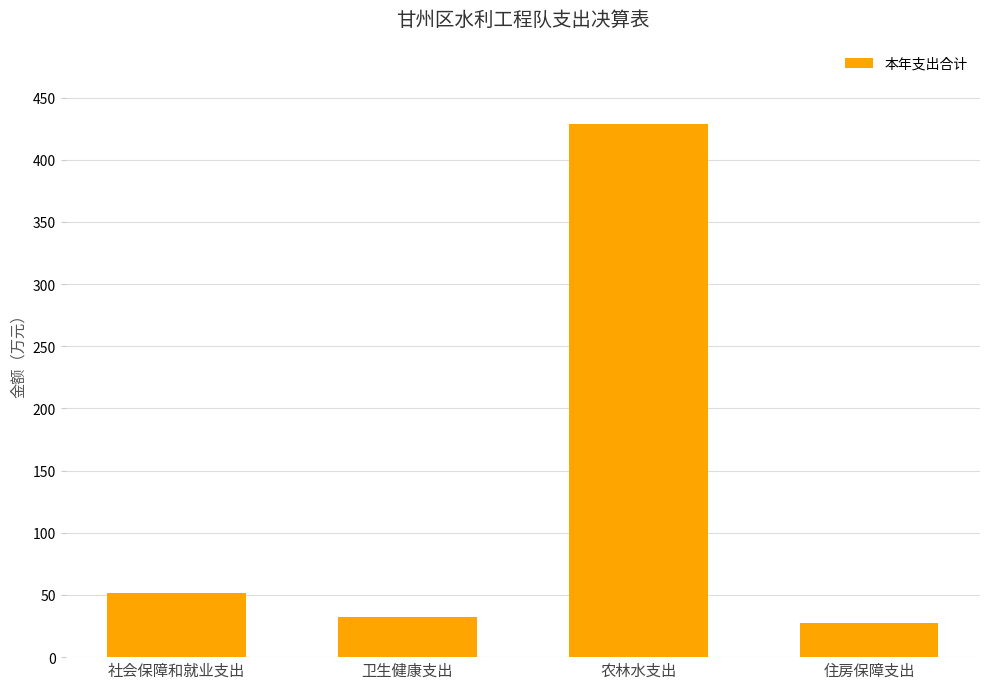

Reading left to right, extract all data points from this chart.

52.0	32.4	428.4	27.3